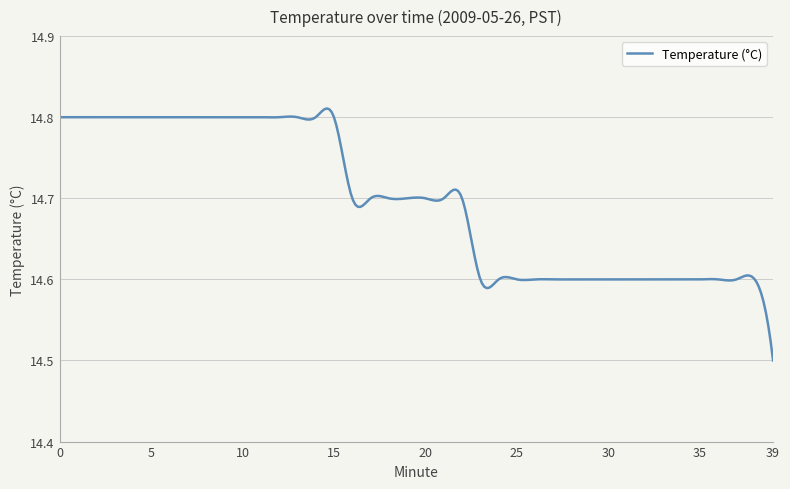

Does the chart display data point markers on the line(s)?

No